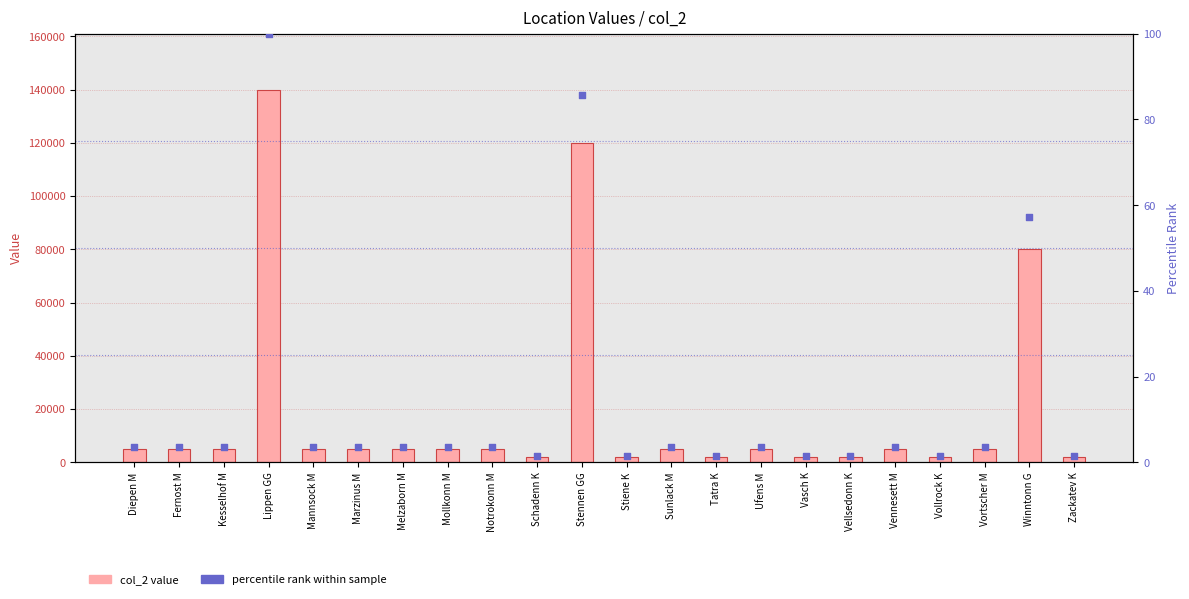

At how many categories does at least one series exceed 42475?

3